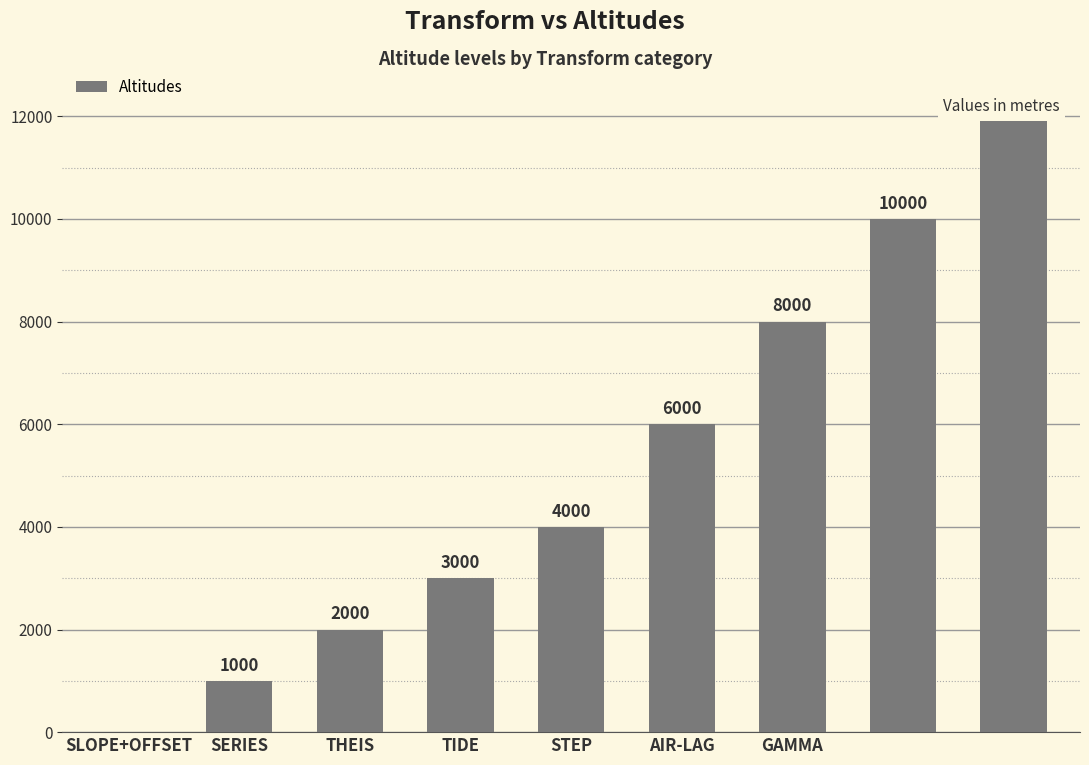

What is the greatest value displayed?

12000